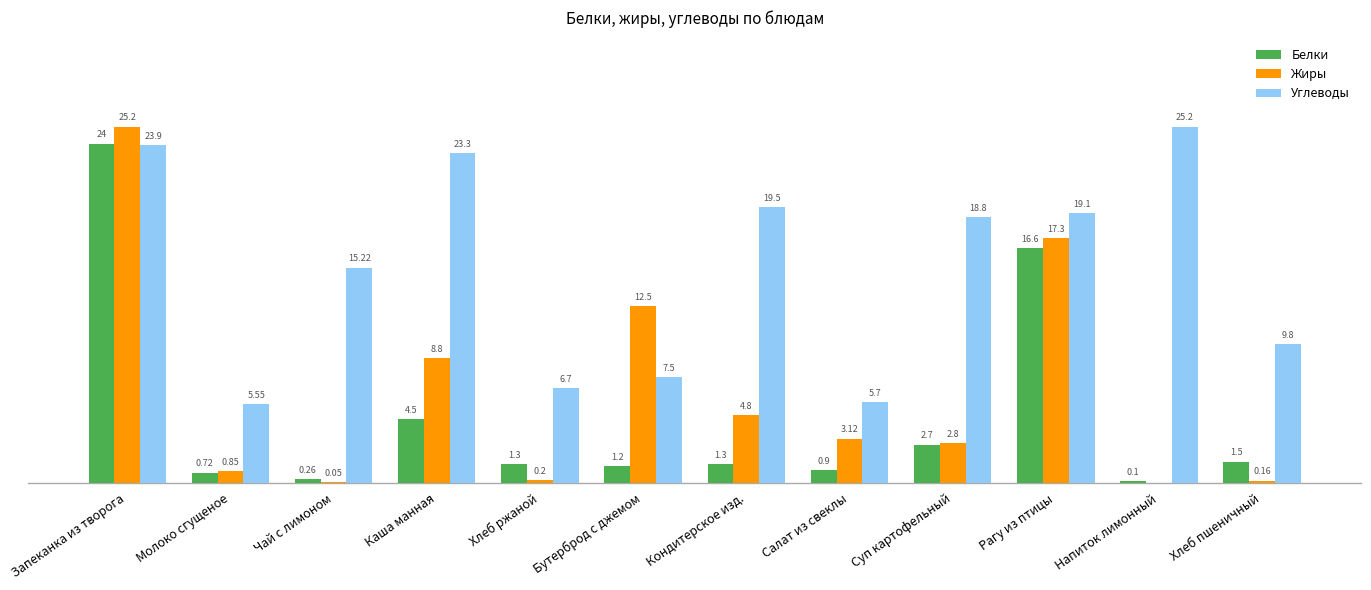

At which label does Углеводы reach its peak?

Напиток лимонный